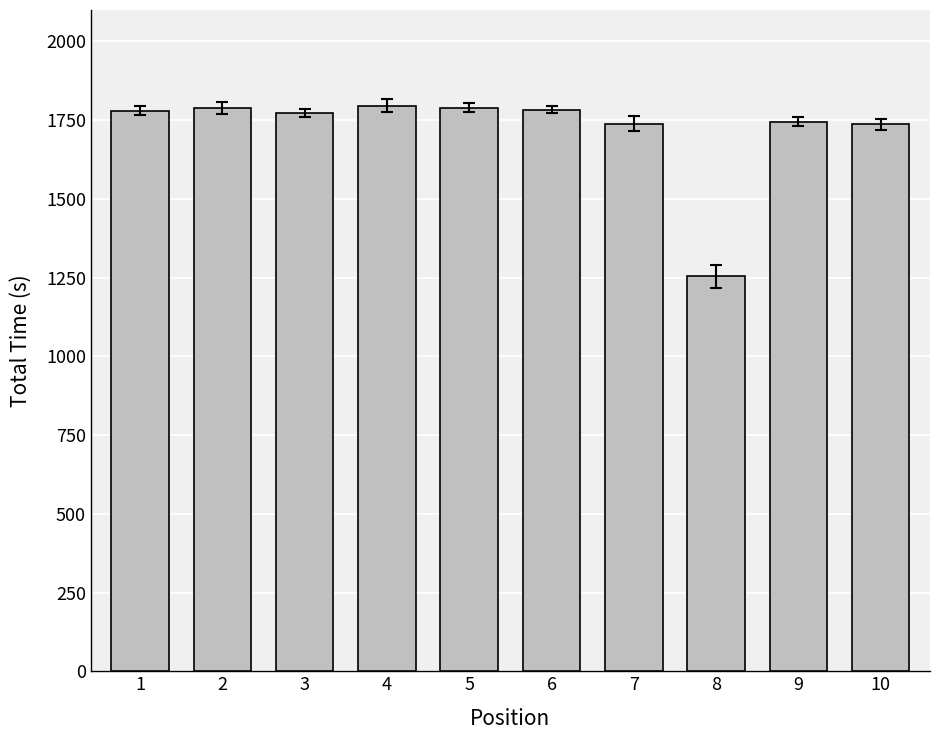

What is the minimum value shown in the chart?

1254.2